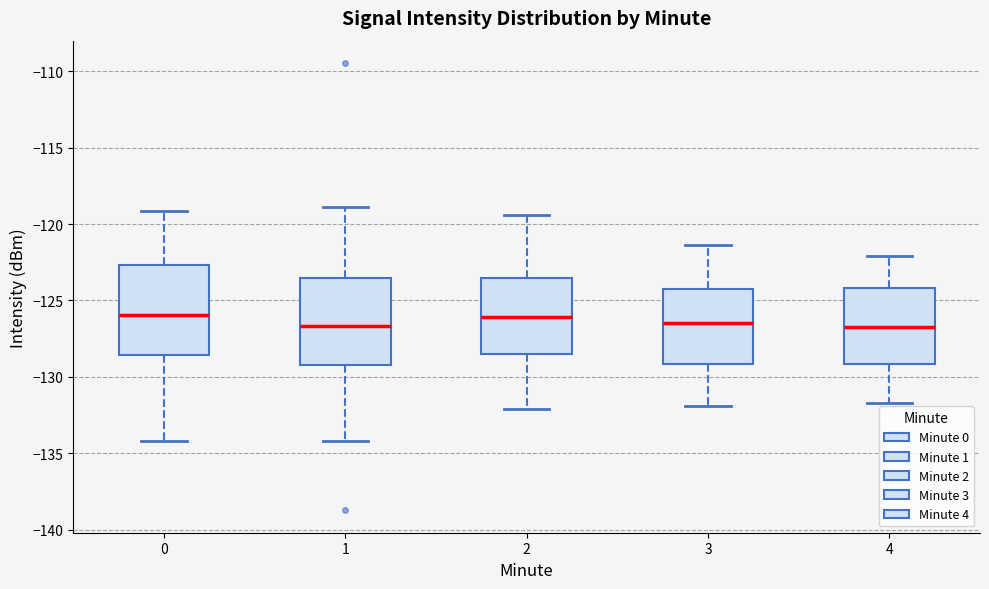

Where does the median line of the box at x = 3 sit on the y-axis? The values are not printed on the chart, so give them approximately, as read against the axis.

-126.5